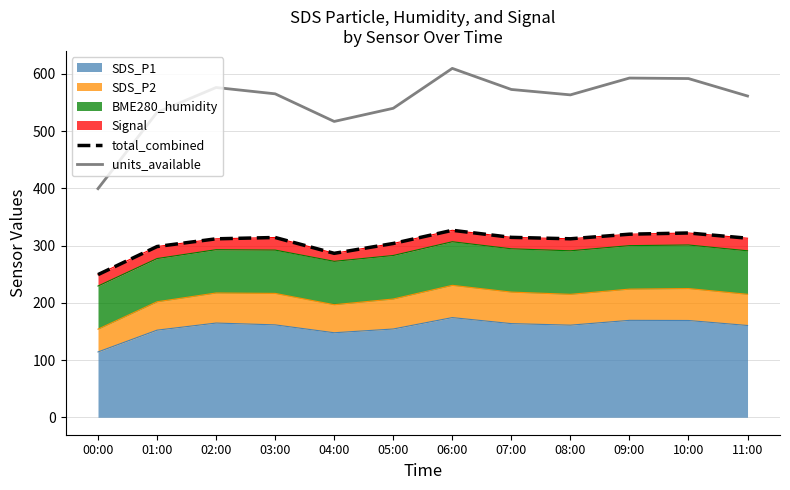

True or false: total_combined and units_available cross at least once.

False